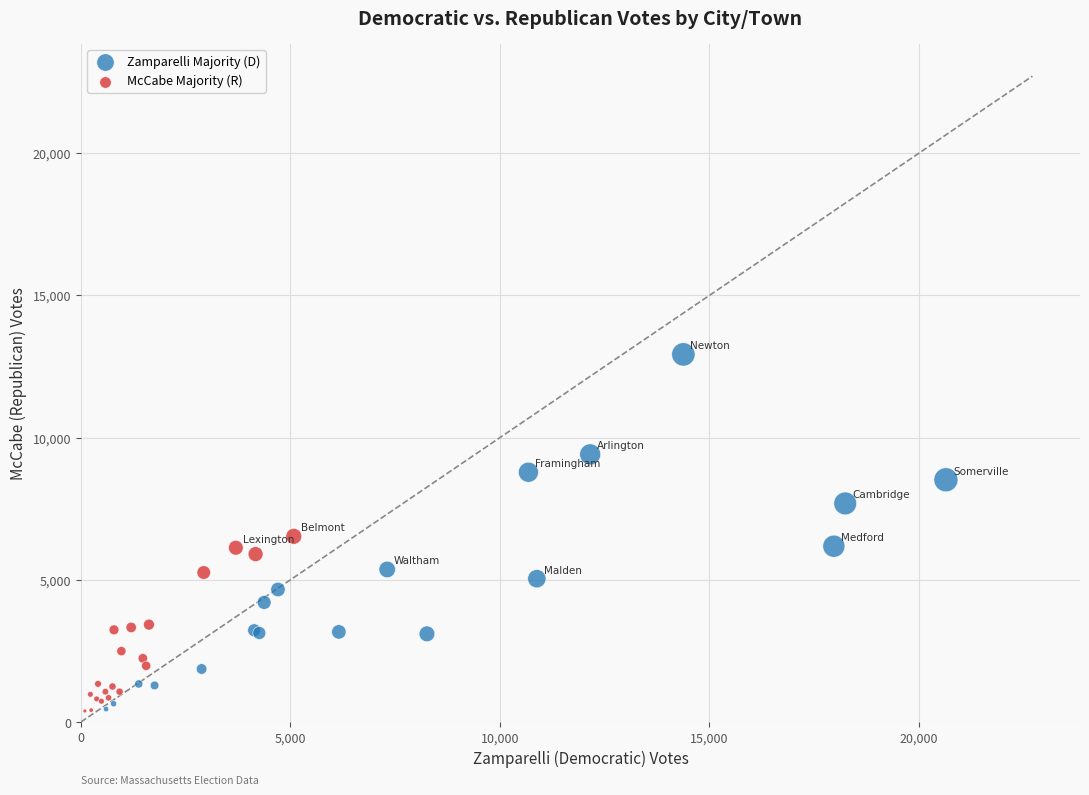

Which series reaches the maximum Y coordinate?

Zamparelli Majority (D)